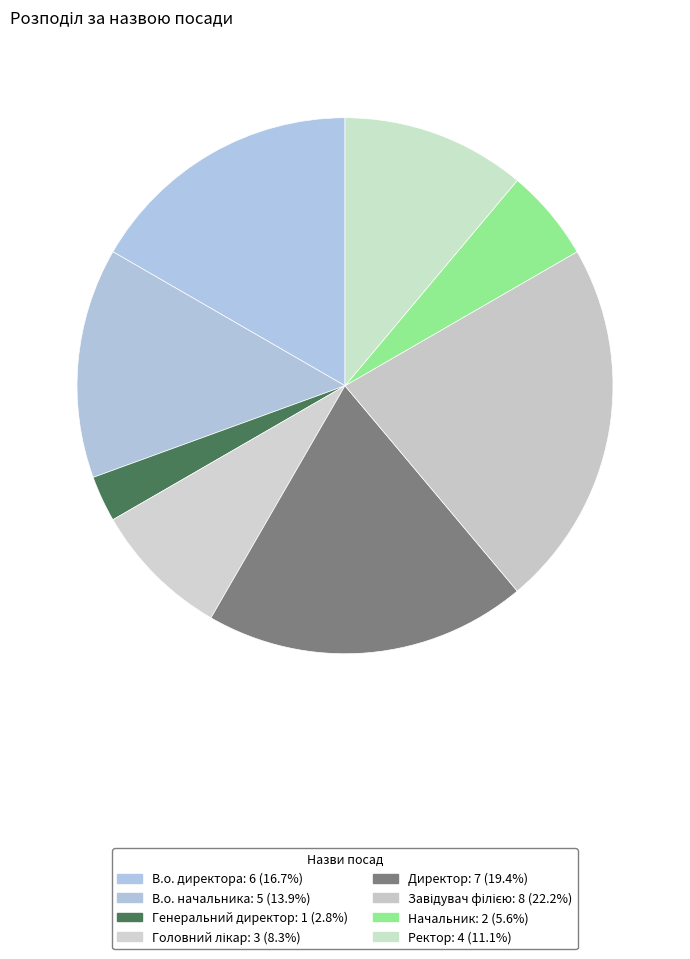

How many slices are in this pie chart?

8